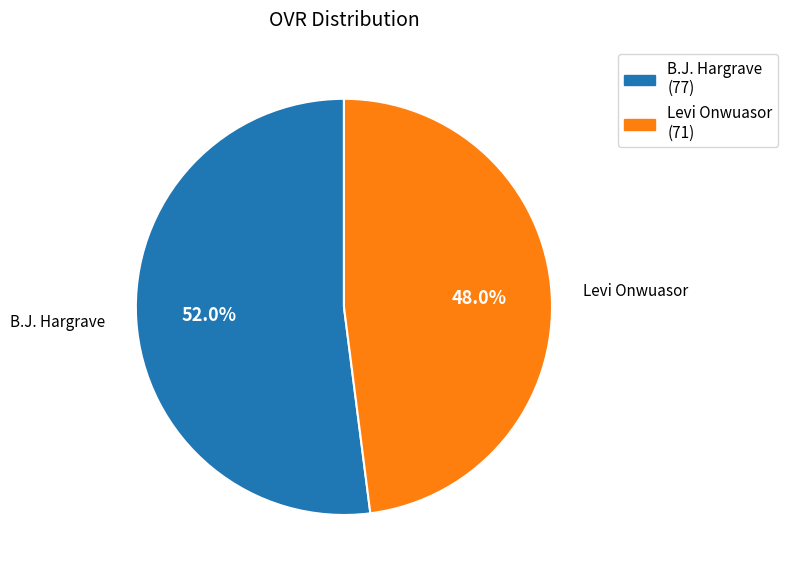

To the nearest percent, what is the difference between the B.J. Hargrave and Levi Onwuasor slice percentages?

4%